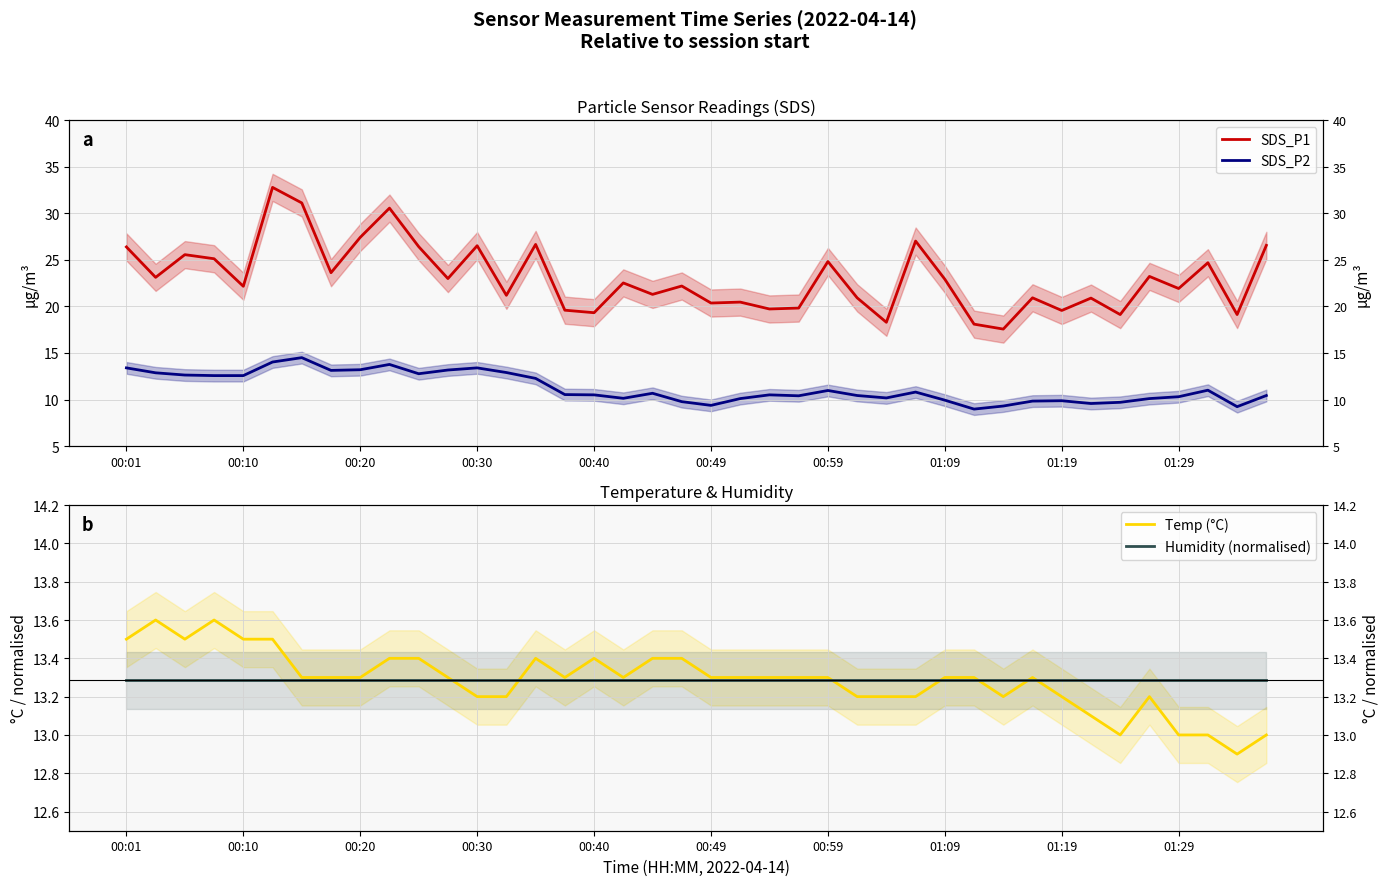

At 01:09, list the series in order from smallest to largest.

SDS_P2, Humidity (normalised), Temp (°C), SDS_P1